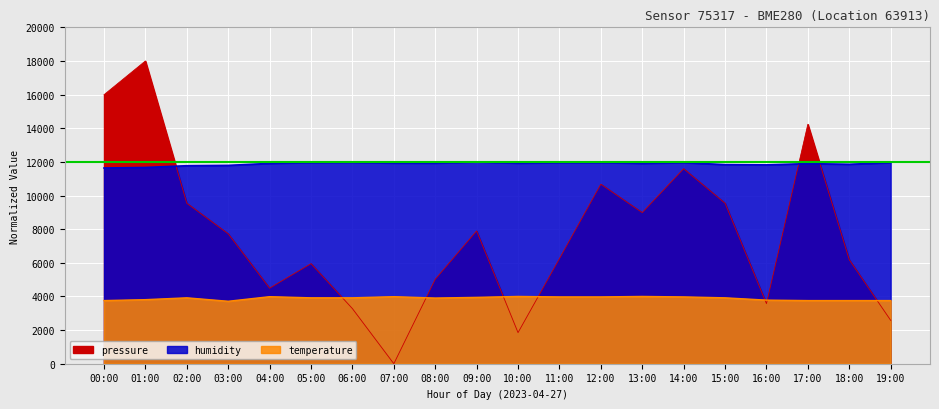

Reading left to right, extract all data points from this chart.

pressure: 00:00=15991.8	01:00=18000.0	02:00=9544.3	03:00=7726.4	04:00=4492.1	05:00=5950.7	06:00=3276.6	07:00=0.0	08:00=5020.6	09:00=7895.5	10:00=1849.7	11:00=6246.6	12:00=10675.3	13:00=8984.1	14:00=11594.8	15:00=9544.3	16:00=3572.5	17:00=14237.2	18:00=6183.2	19:00=2579.0
humidity: 00:00=11636.0	01:00=11667.6	02:00=11772.3	03:00=11792.2	04:00=11910.2	05:00=11965.1	06:00=11976.7	07:00=11931.9	08:00=11926.9	09:00=12000.0	10:00=11925.2	11:00=11956.8	12:00=11965.1	13:00=11913.6	14:00=11956.8	15:00=11837.1	16:00=11822.2	17:00=11897.0	18:00=11858.7	19:00=11955.1
temperature: 00:00=3754.3	01:00=3808.9	02:00=3918.1	03:00=3713.3	04:00=3986.3	05:00=3918.1	06:00=3918.1	07:00=3986.3	08:00=3904.4	09:00=3945.4	10:00=4000.0	11:00=3972.7	12:00=3972.7	13:00=4000.0	14:00=3972.7	15:00=3918.1	16:00=3781.6	17:00=3754.3	18:00=3754.3	19:00=3754.3